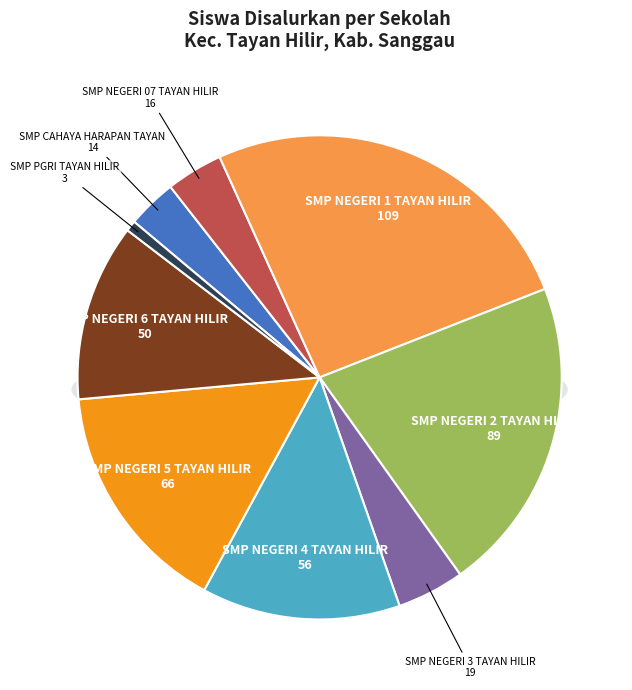

Approximately how many times larger is the value at SMP NEGERI 4 TAYAN HILIR compared to SMP NEGERI 3 TAYAN HILIR?

2.9